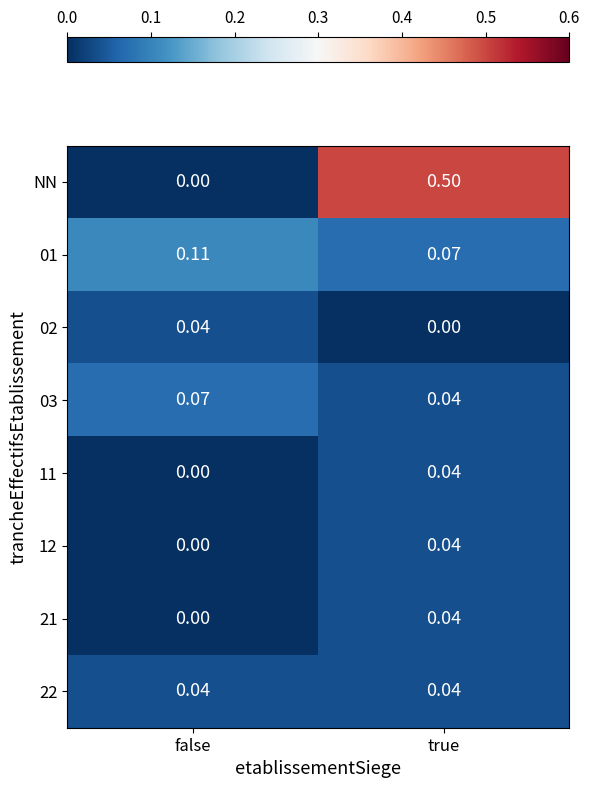

At which category is the sum across all series the highest?

true